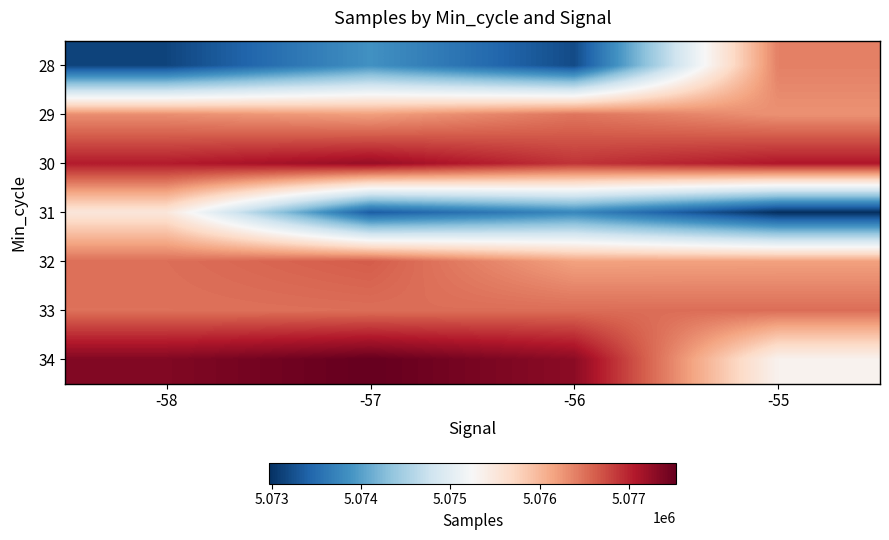

What is the spread (max minus min) of values at -55?

4113